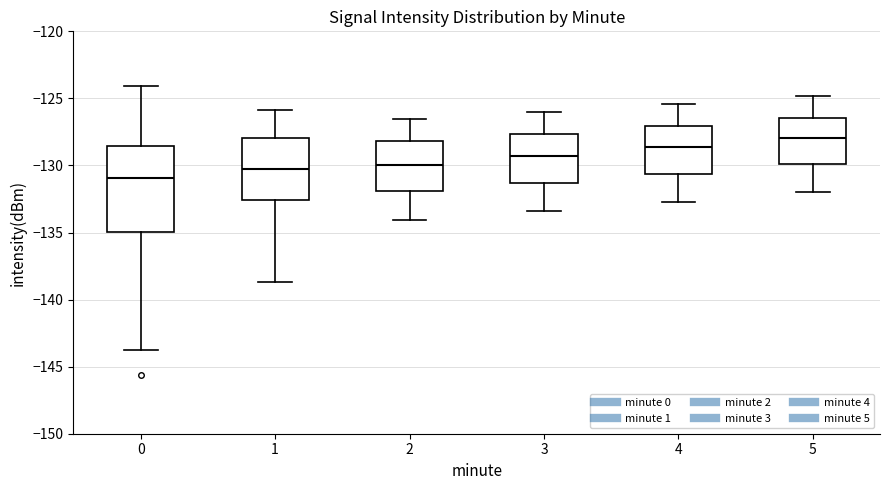

Comparing the boxes themselves (not the whiskers), which one is the tallest?

0